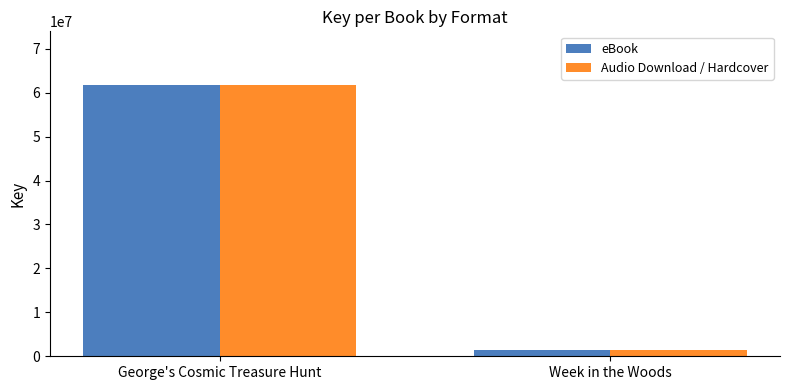

What is the total value across all series at George's Cosmic Treasure Hunt?

123273808